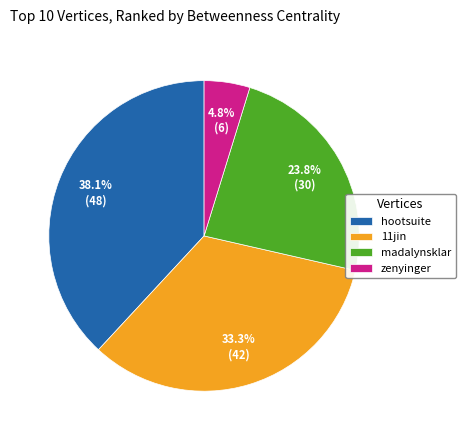

Count the number of slices in the pie.

4